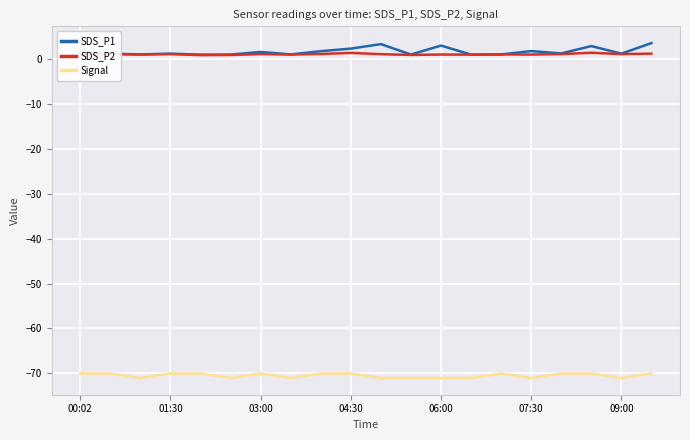

Which series has the widest spread of values?

SDS_P1